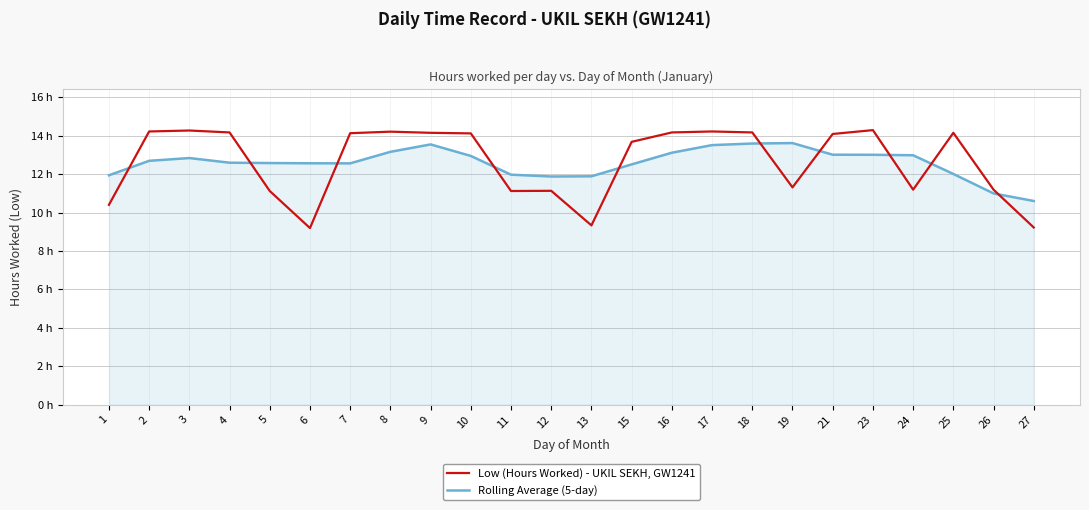

Rank the series by their average value, from lowest to highest.

Rolling Average (5-day), Low (Hours Worked) - UKIL SEKH, GW1241